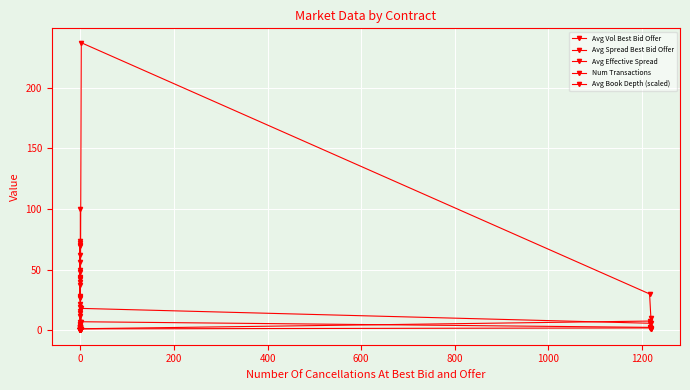

What is the value of the Avg Vol Best Bid Offer point at the 9th from the left?

69.6